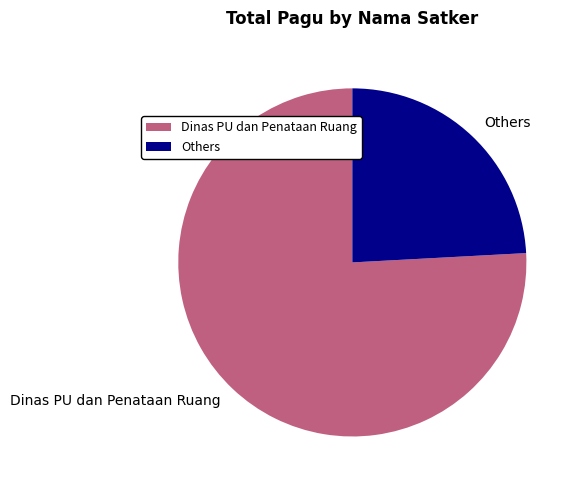

Is Others the majority of the pie?

No